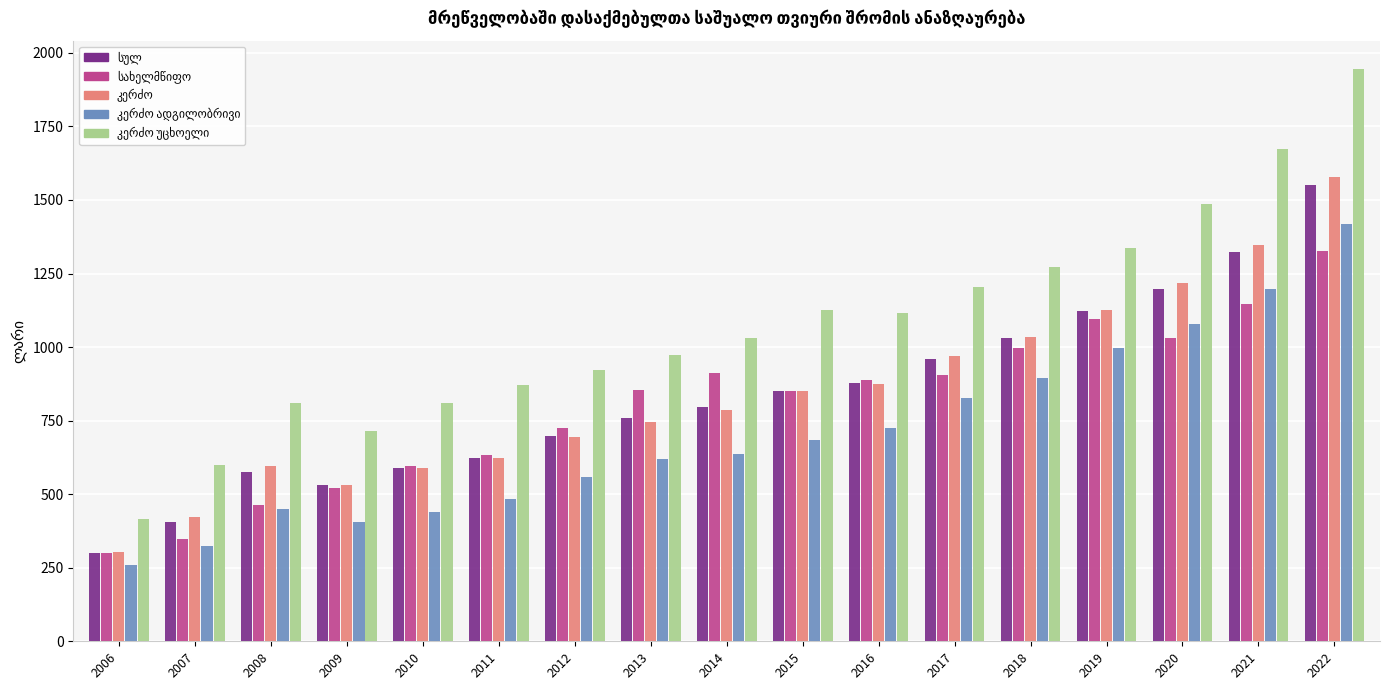

What is the spread (max minus min) of values at 2013?

351.1